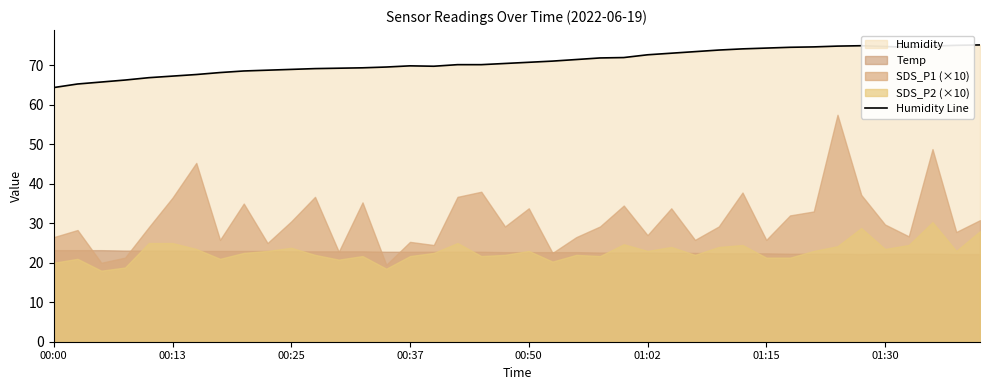

Is it true that Humidity Line equals 46.1 at 01:30?

False